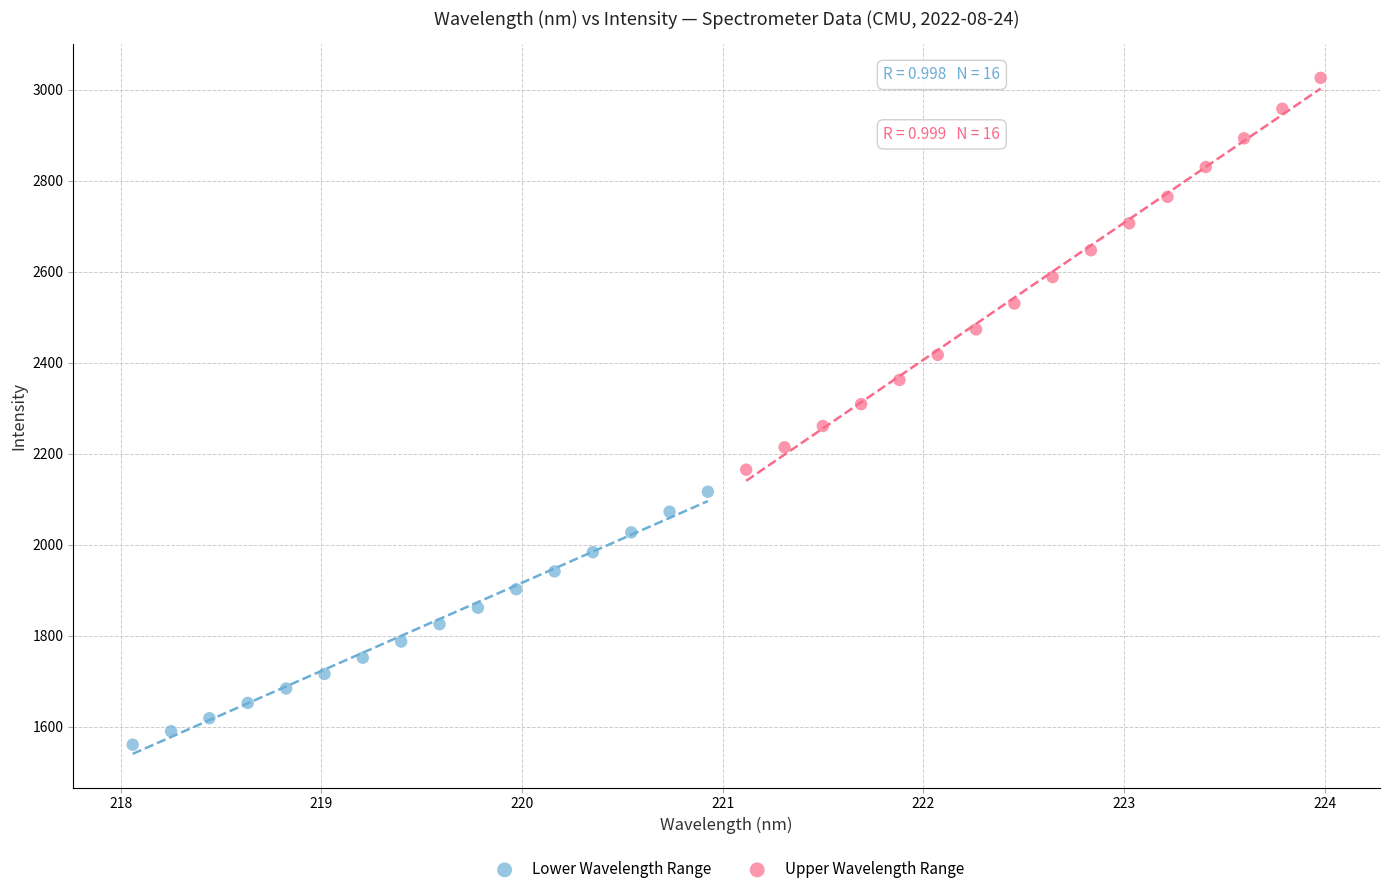

Which series contains the lowest Y value?

Lower Wavelength Range